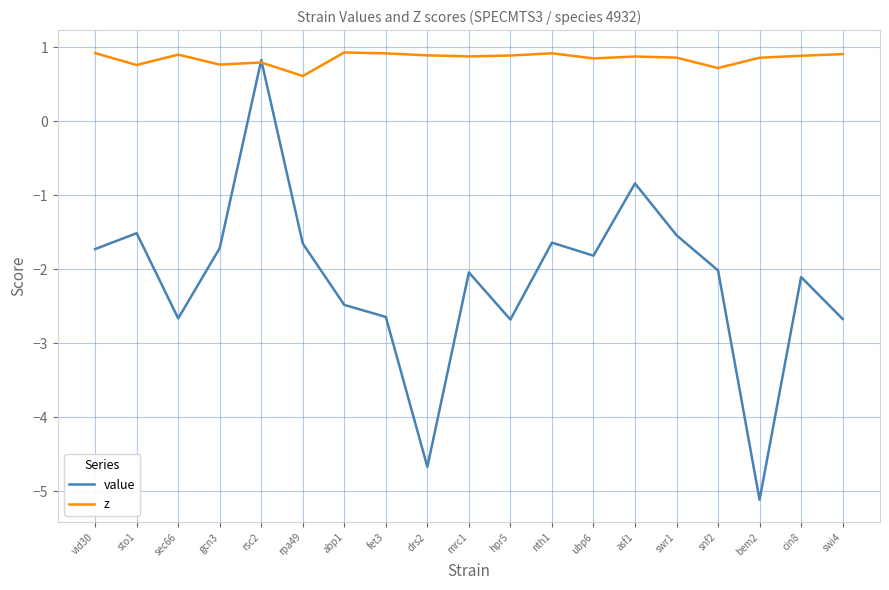

What is the smallest value displayed?

-5.1